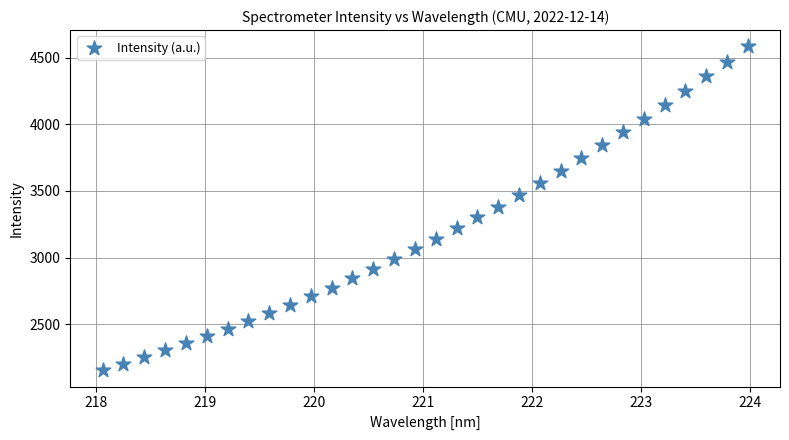

What is the range of X values (max minus min)?

5.9